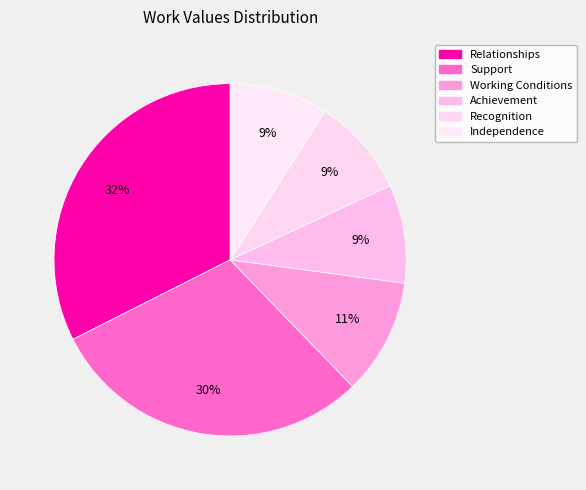

To the nearest percent, what is the difference between the largest and smallest slice percentages?

23%